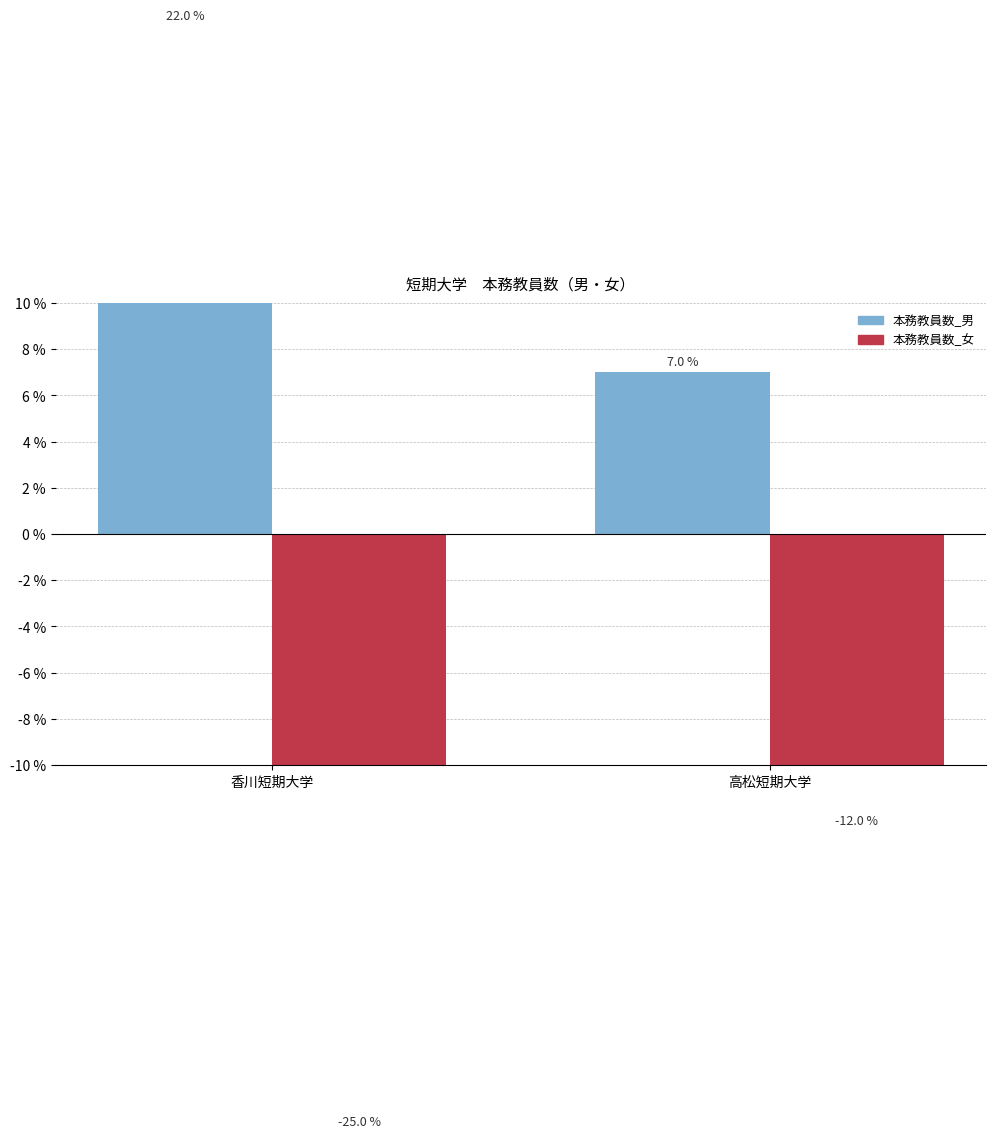

What is the difference between the 本務教員数_女 values at 香川短期大学 and 高松短期大学?

13